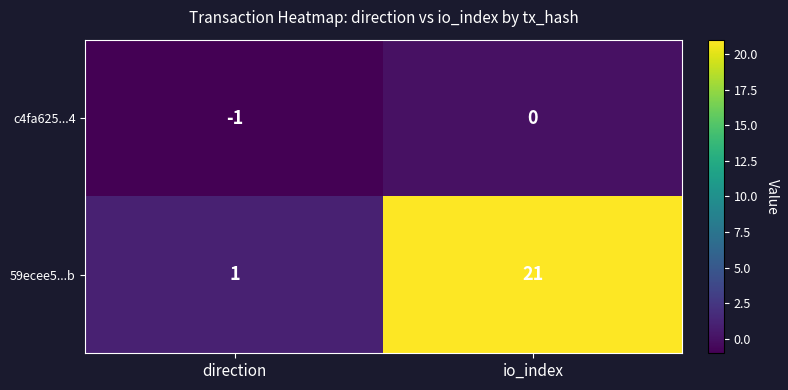

Is it true that 59ecee5...b equals 21 at io_index?

True